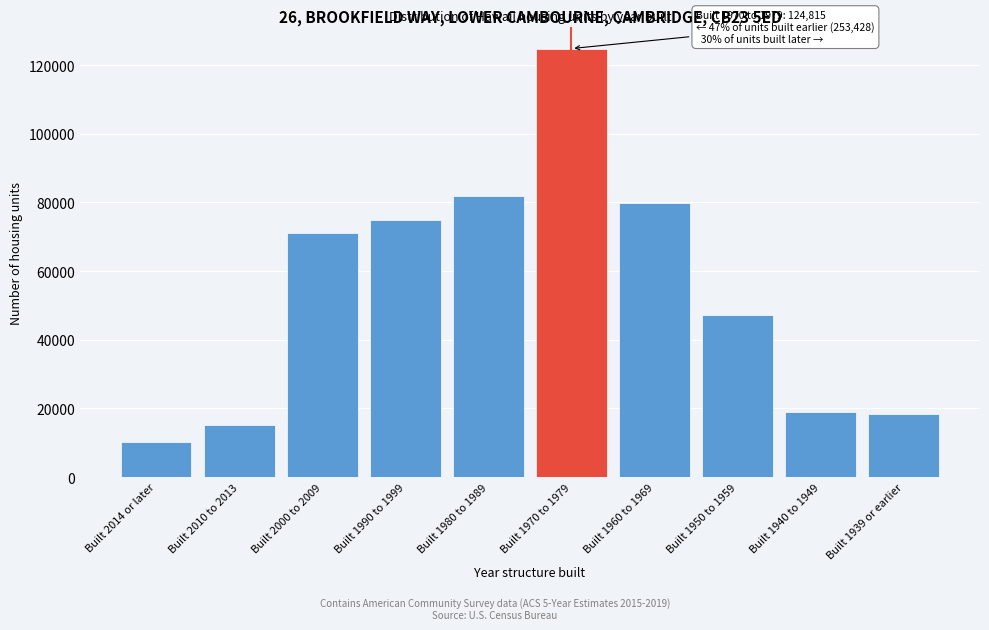

Reading right to left, list all the values displayed in this chart.

Built 1939 or earlier=18450.9	Built 1940 to 1949=18993.6	Built 1950 to 1959=47212.6	Built 1960 to 1969=79773.1	Built 1970 to 1979=124815.0	Built 1980 to 1989=81943.8	Built 1990 to 1999=74889.0	Built 2000 to 2009=71090.3	Built 2010 to 2013=15194.9	Built 2014 or later=10310.8